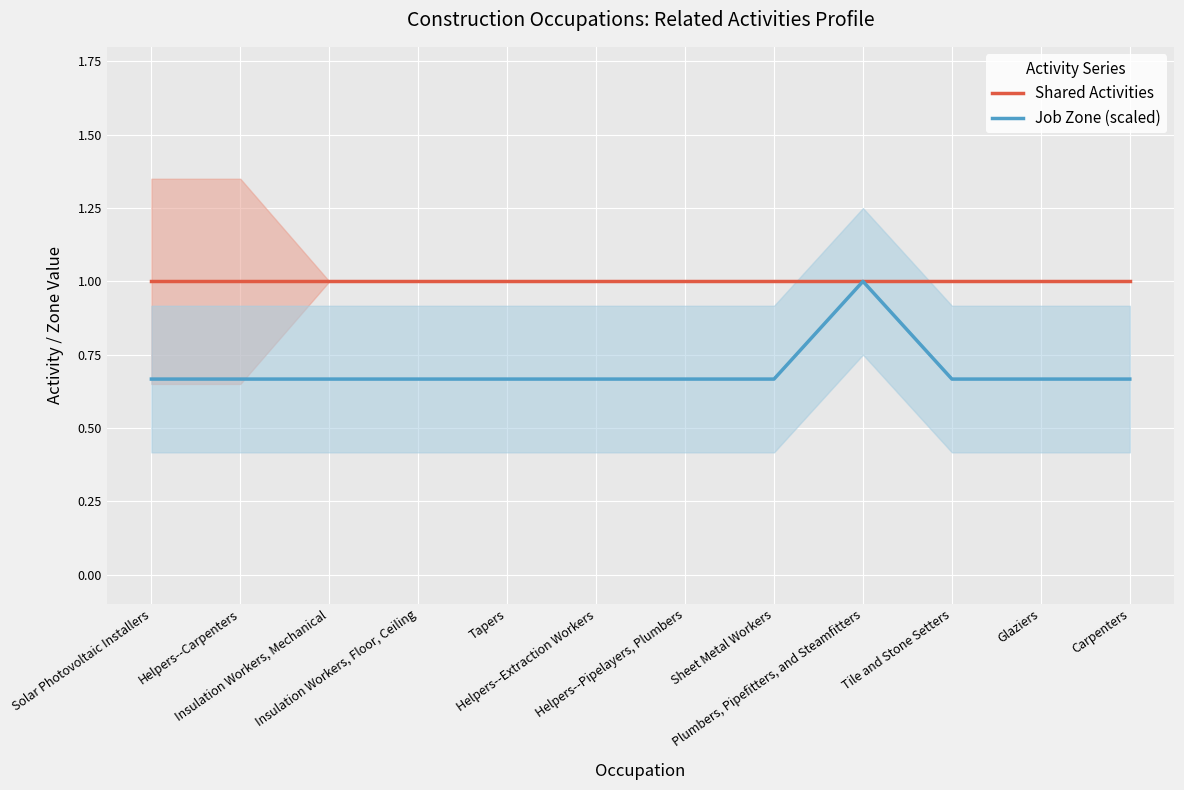

What is the label of the 8th point from the left?

Sheet Metal Workers